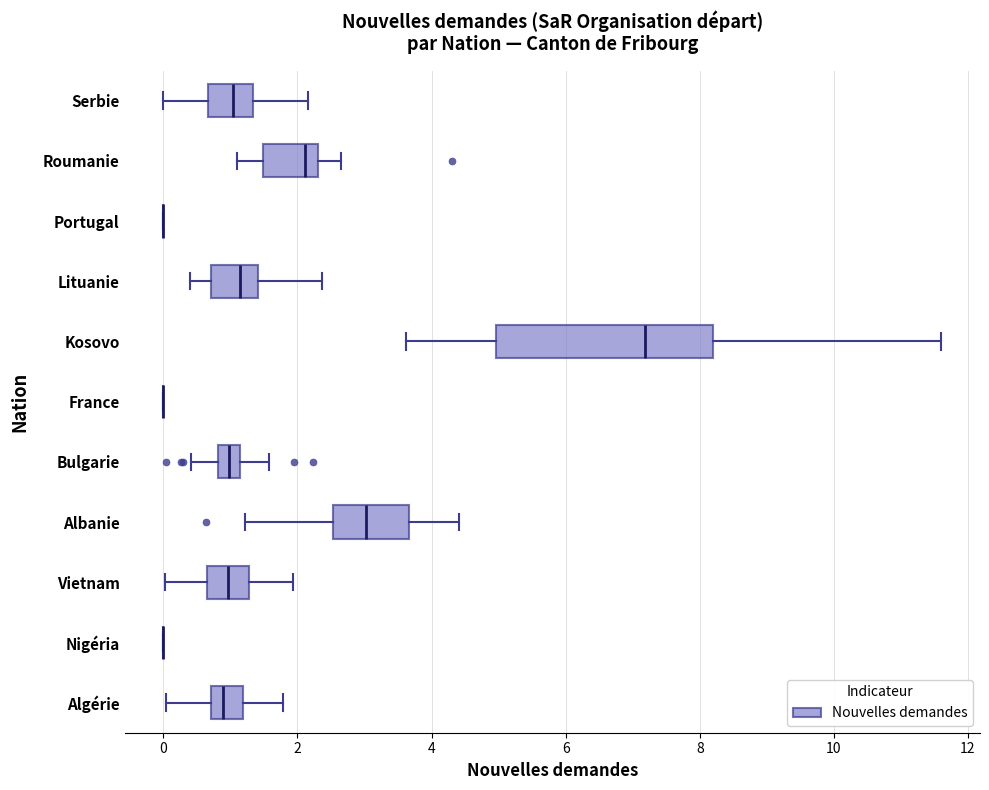

Which box is the widest, from its left edge to its right edge?

Kosovo